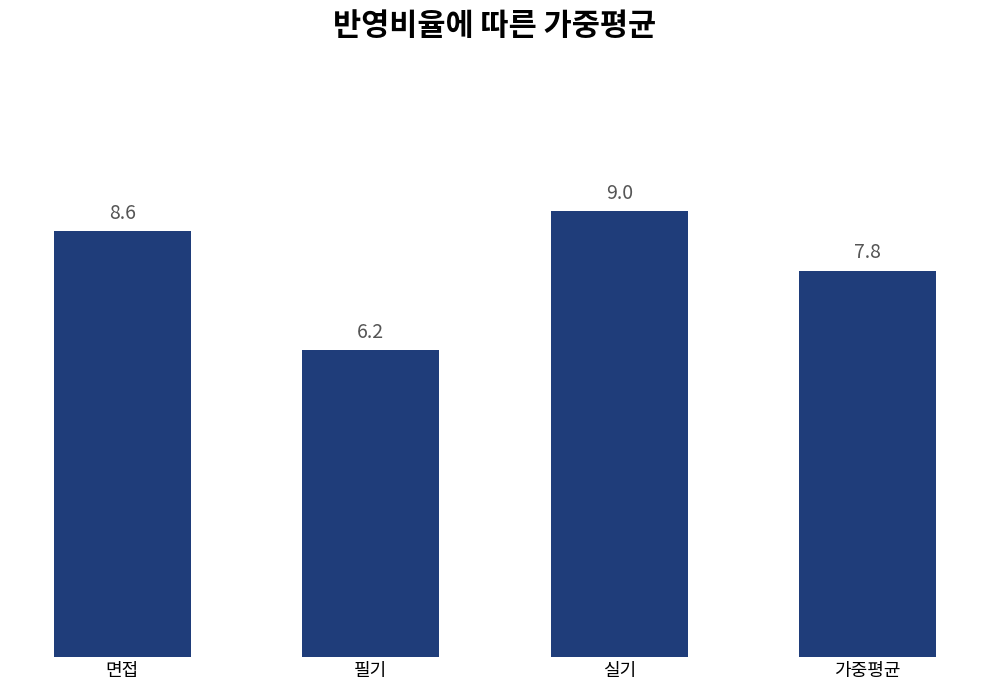

Reading left to right, transcribe all the data shown in this chart.

8.6	6.2	9.0	7.8